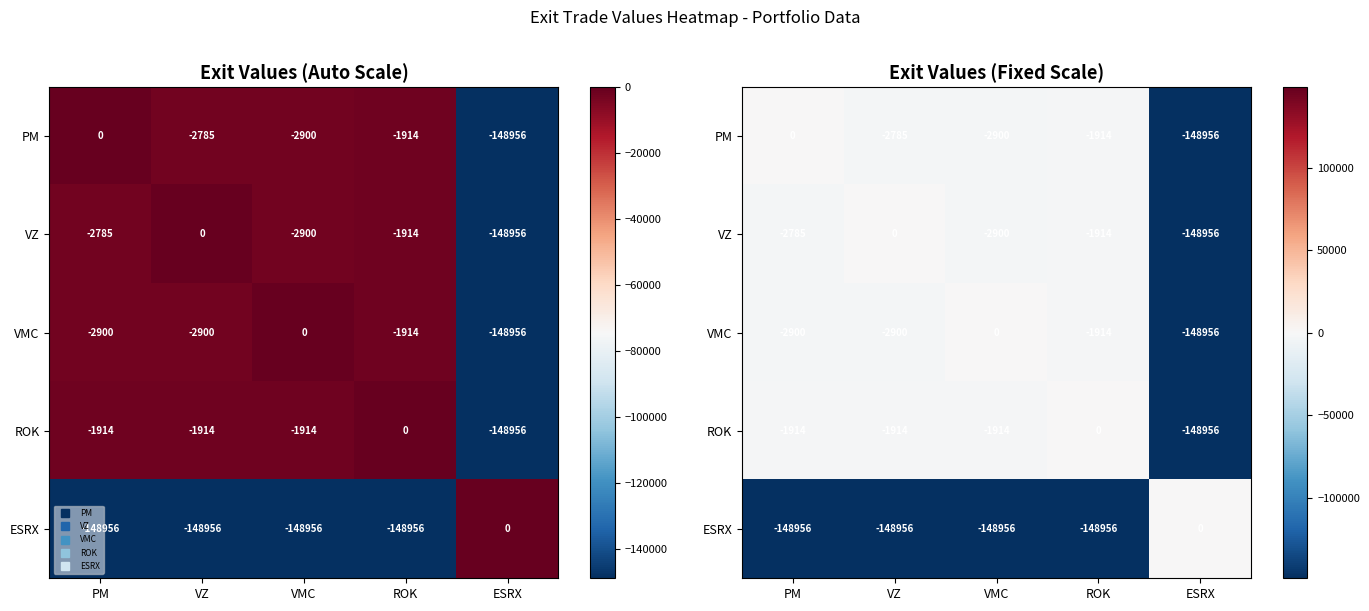

What is the approximate value of PM at VMC, to the nearest 100?

-2900